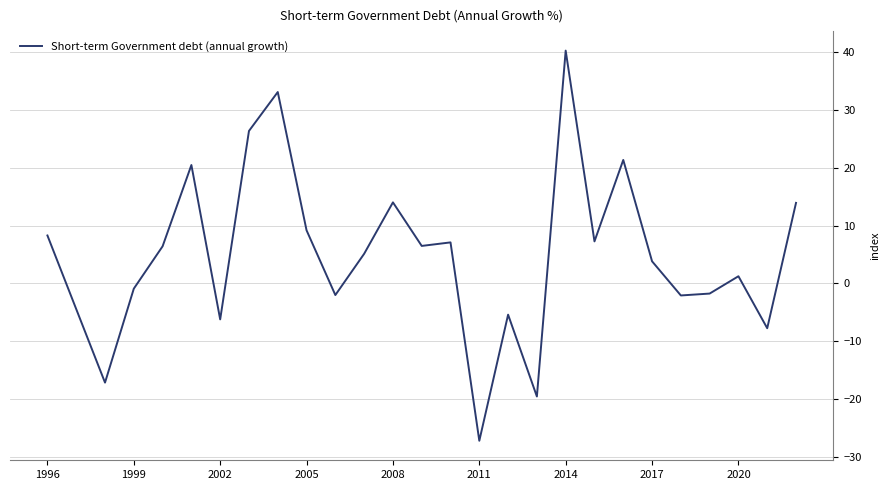

How many lines are shown in the chart?

1